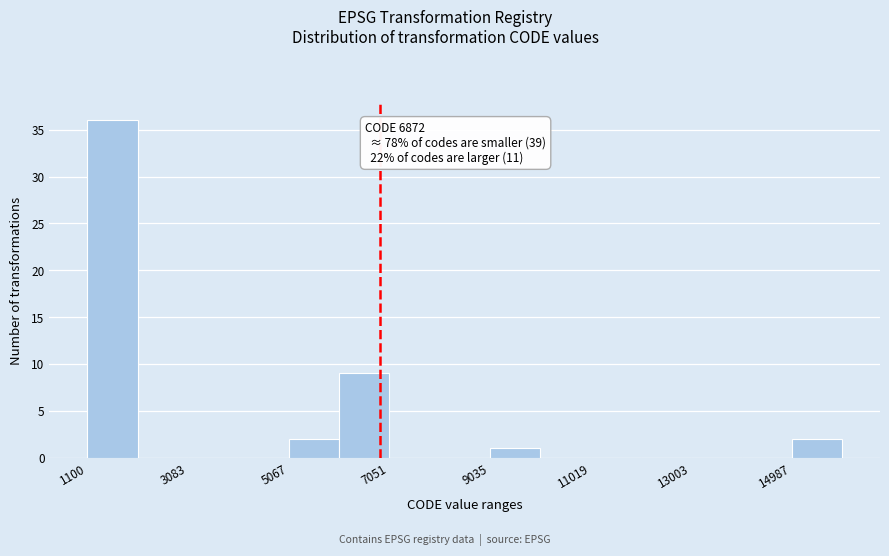

Which range on the x-axis has the tallest bar?

1200 to 2000